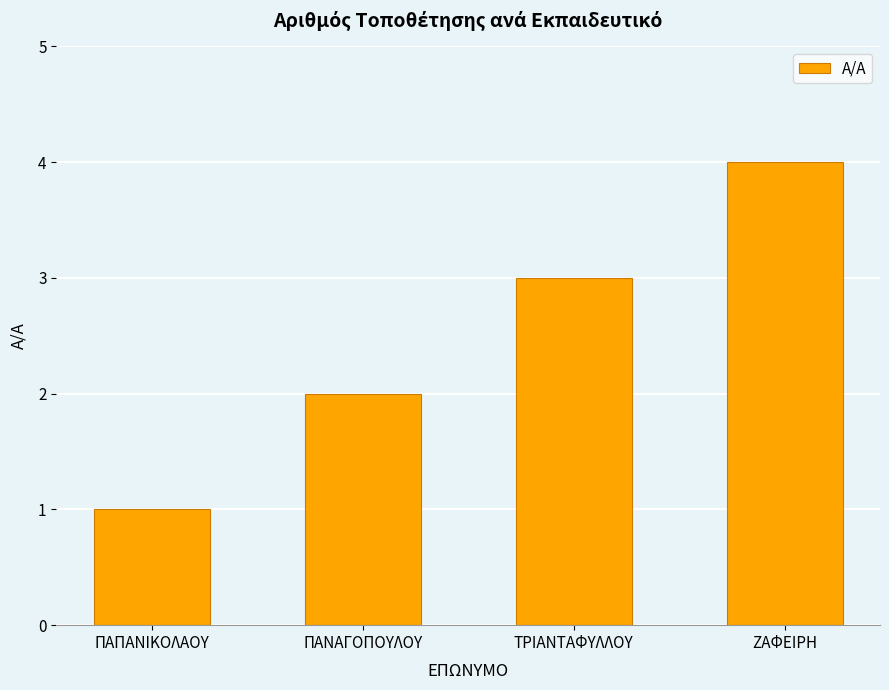

What is the difference between the second highest and second lowest values?

1